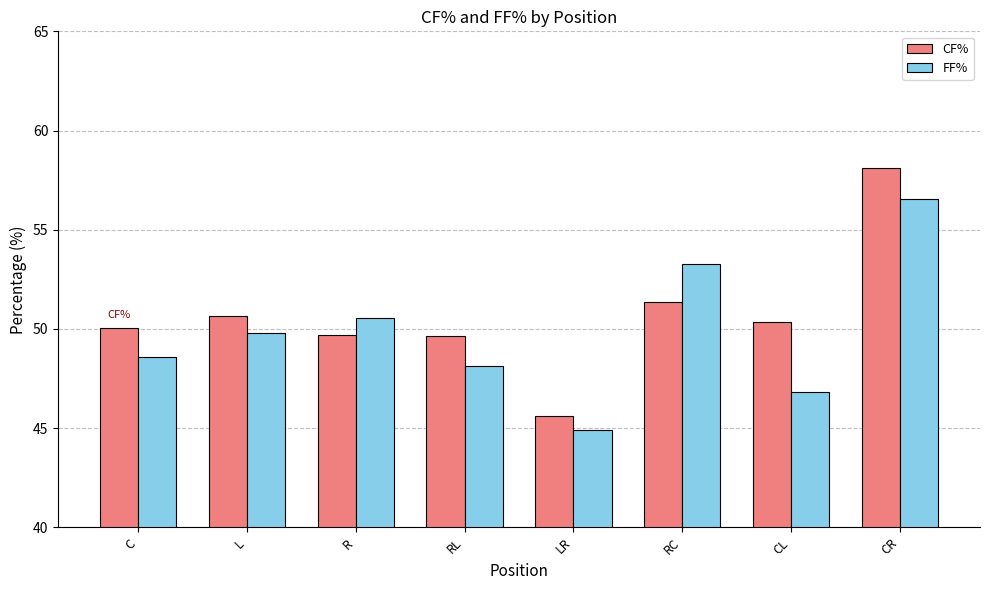

The CF% series shows 78.5 at L. True or false?

False